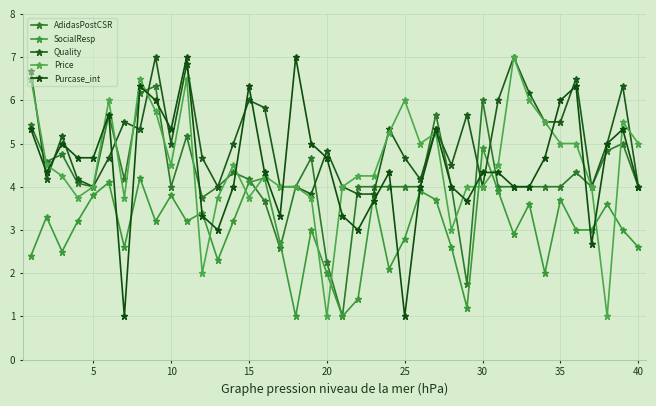

How many categories are shown in the chart?

40